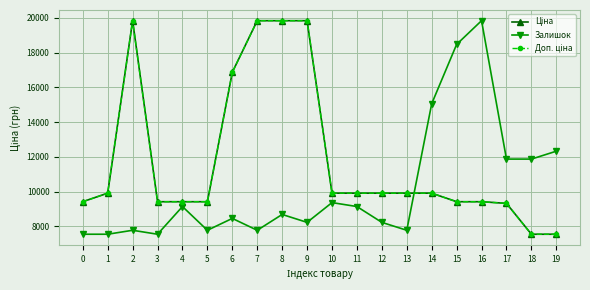

Is this an area chart (filled region under the line)?

No